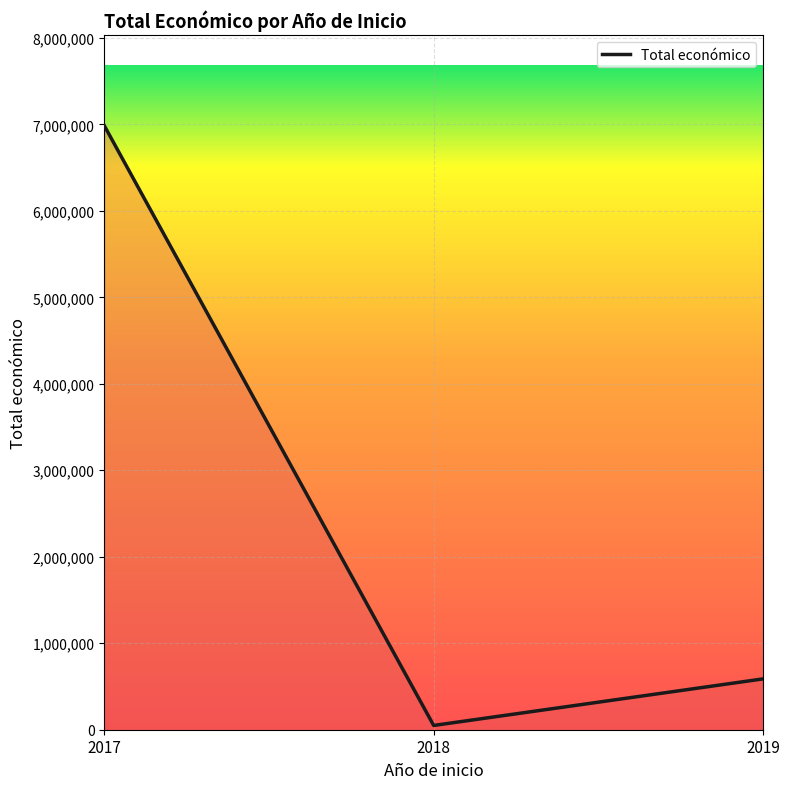

Count the number of categories in the chart.

3